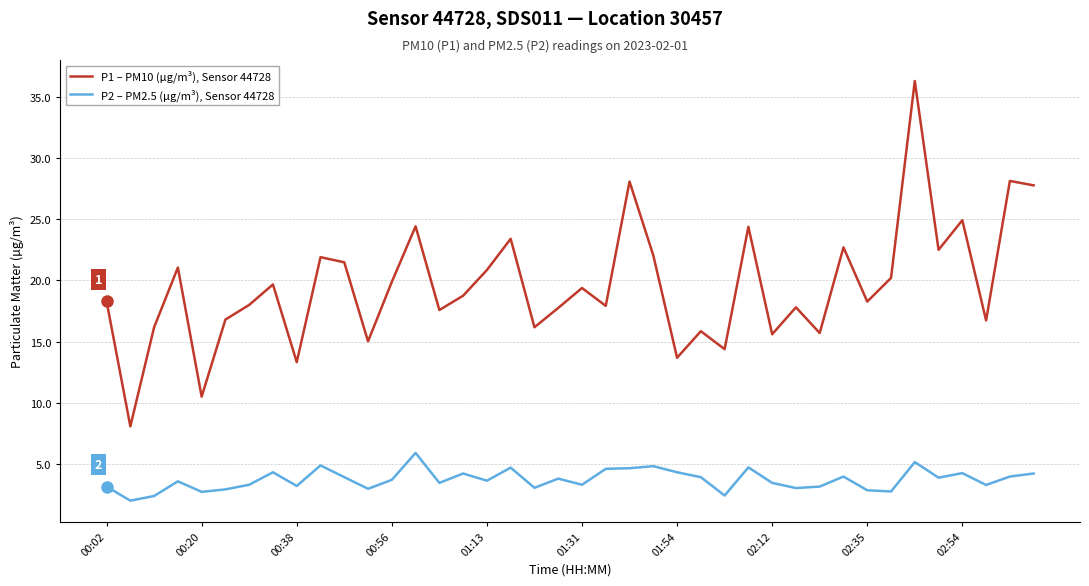

True or false: P2 – PM2.5 (µg/m³), Sensor 44728 has more than 2 points higher than both neighbors.

True